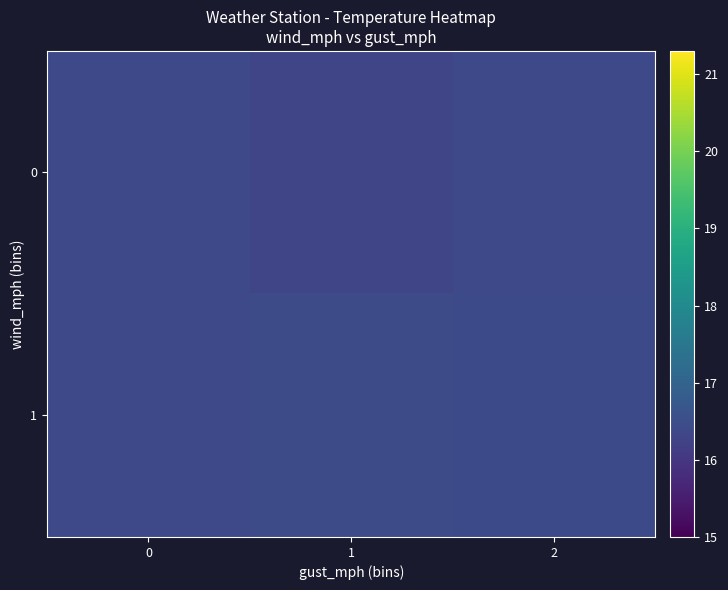

Which category has the lowest value across all series?

1